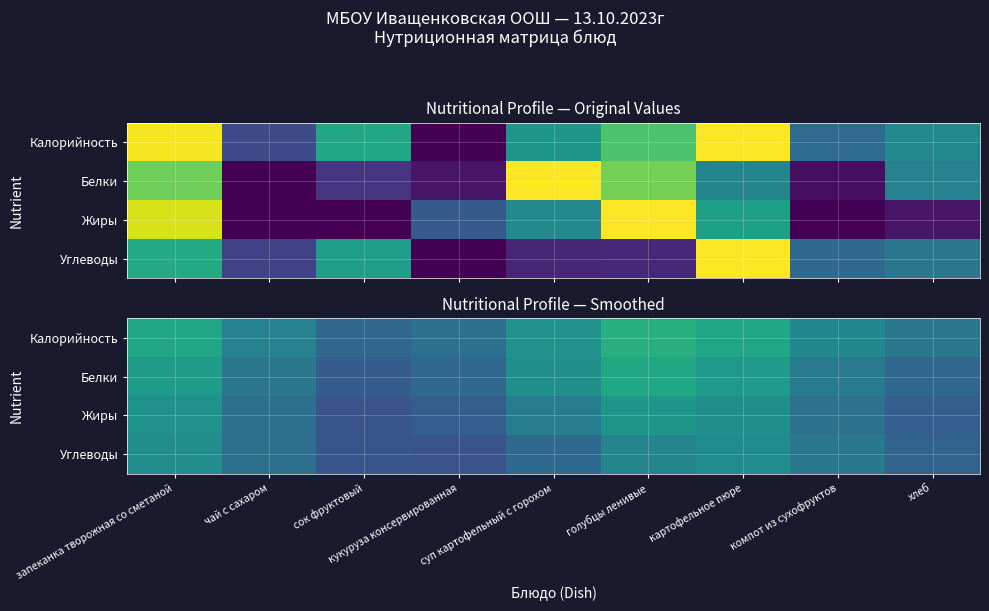

Is the value of Жиры at голубцы ленивые greater than the value of Калорийность at сок фруктовый?

Yes